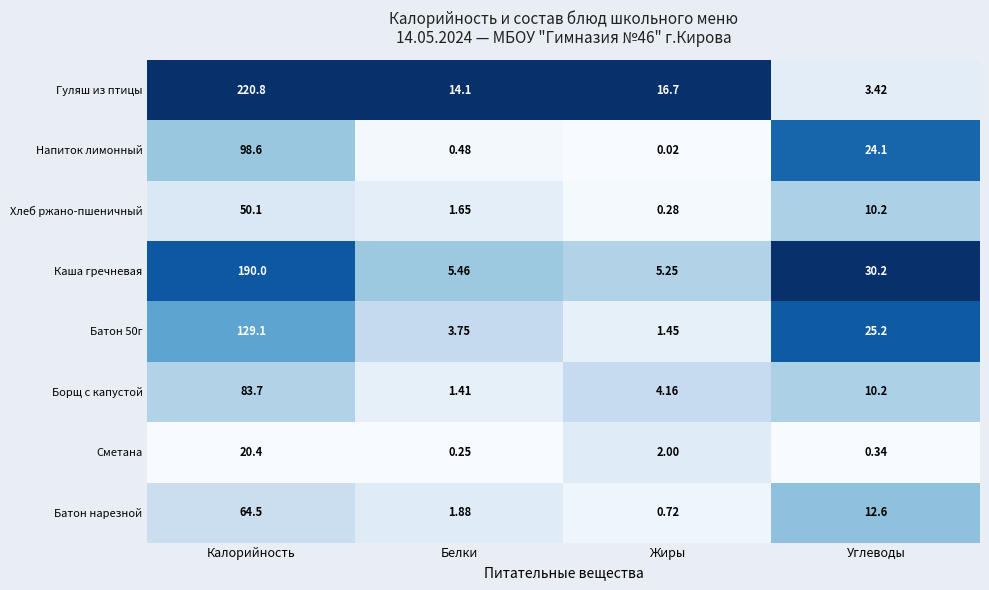

Which series changed the most between Белки and Углеводы?

Каша гречневая